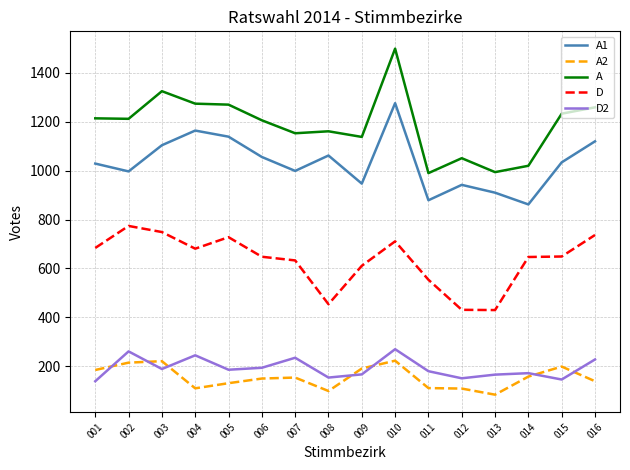

At which category is the sum across all series the highest?

010